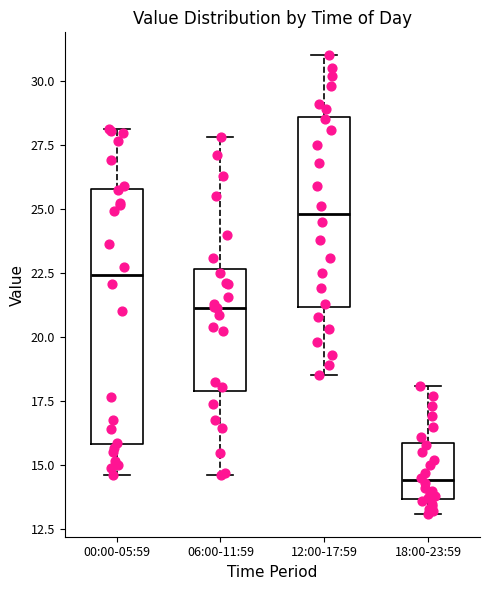

Reading left to right, transcribe this box plot: for each box, give where its median line is, the range the box spans, and where its two whiskers end, as read against the y-axis. The values are not printed on the chart, so give them approximately, as read against the axis.

00:00-05:59: median 22.5, box 16.0 to 26.0, whiskers 14.5 to 28.0
06:00-11:59: median 21.0, box 18.0 to 22.5, whiskers 14.5 to 28.0
12:00-17:59: median 25.0, box 21.0 to 28.5, whiskers 18.5 to 31.0
18:00-23:59: median 14.5, box 13.5 to 16.0, whiskers 13.0 to 18.0